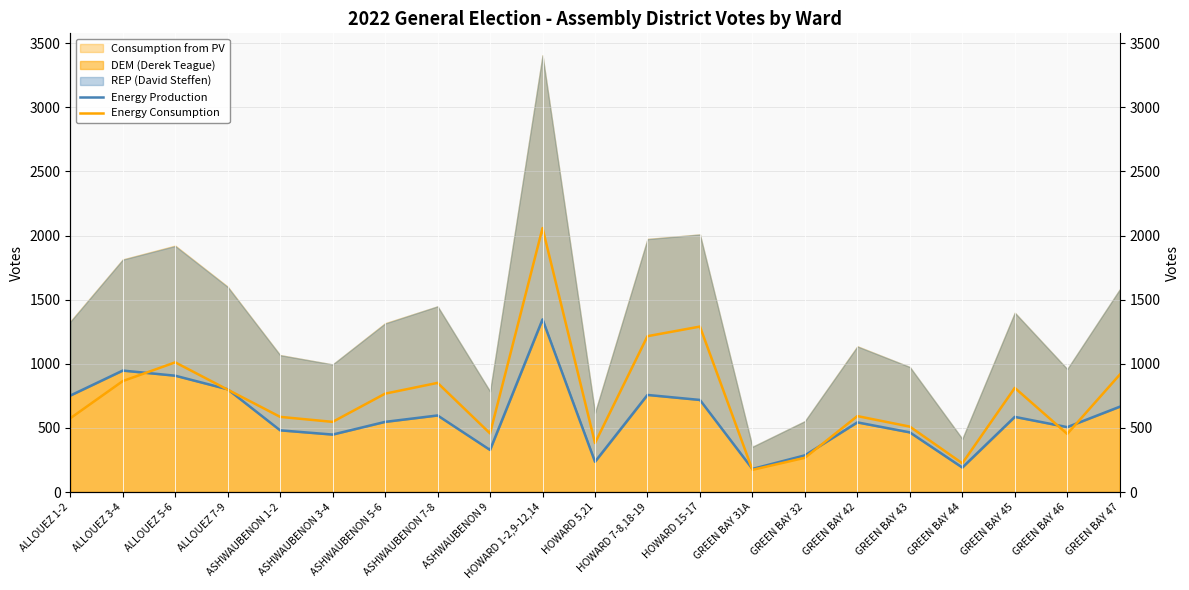

Is the value of Energy Consumption at GREEN BAY 43 greater than the value of Energy Production at HOWARD 1-2,9-12,14?

No